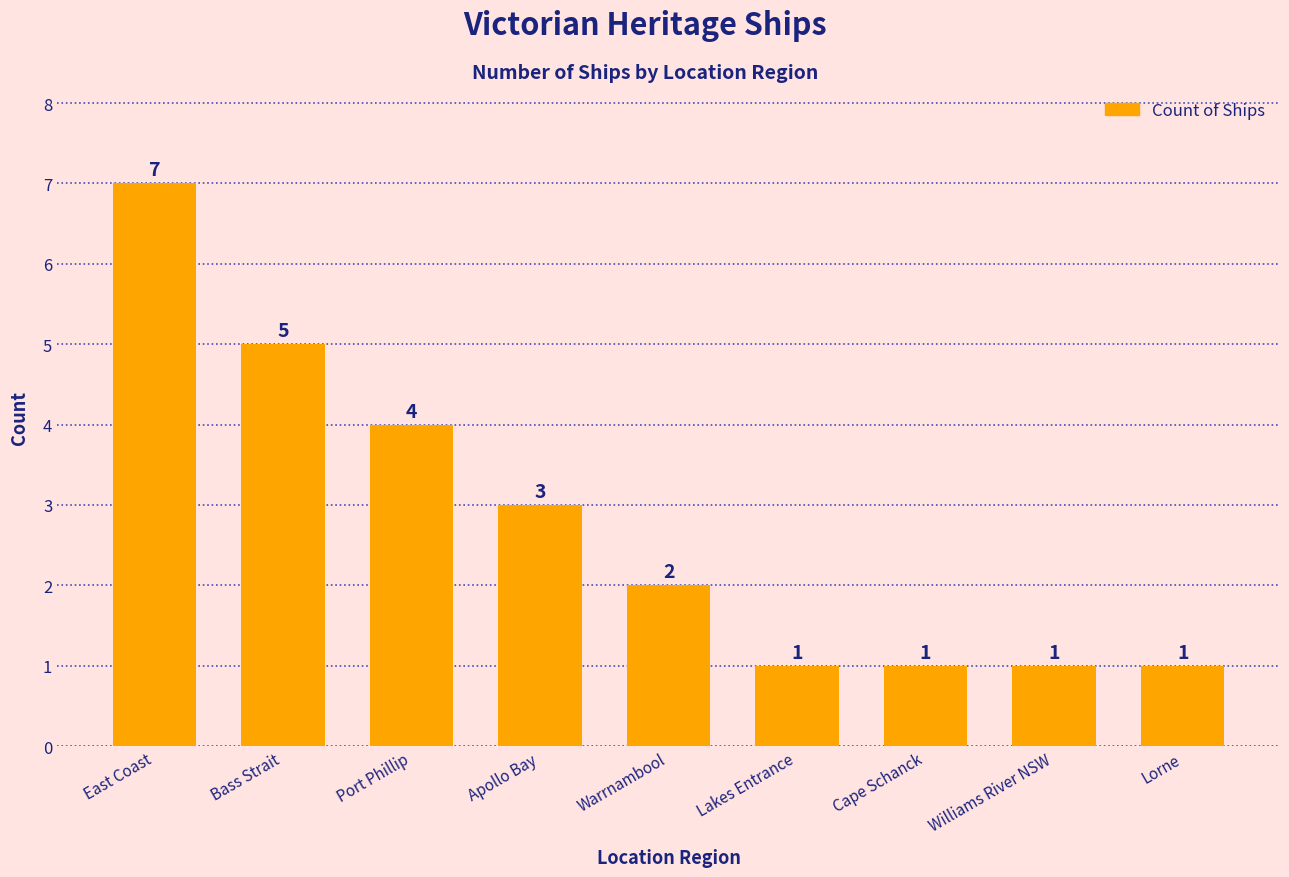

How many bars are there in total?

9